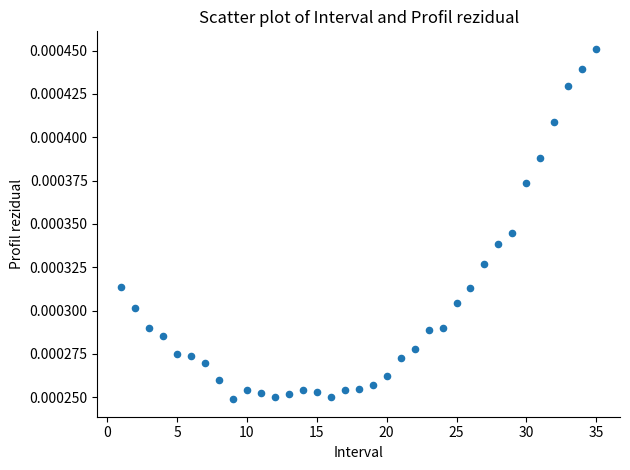

What is the range of X values (max minus min)?

34.0